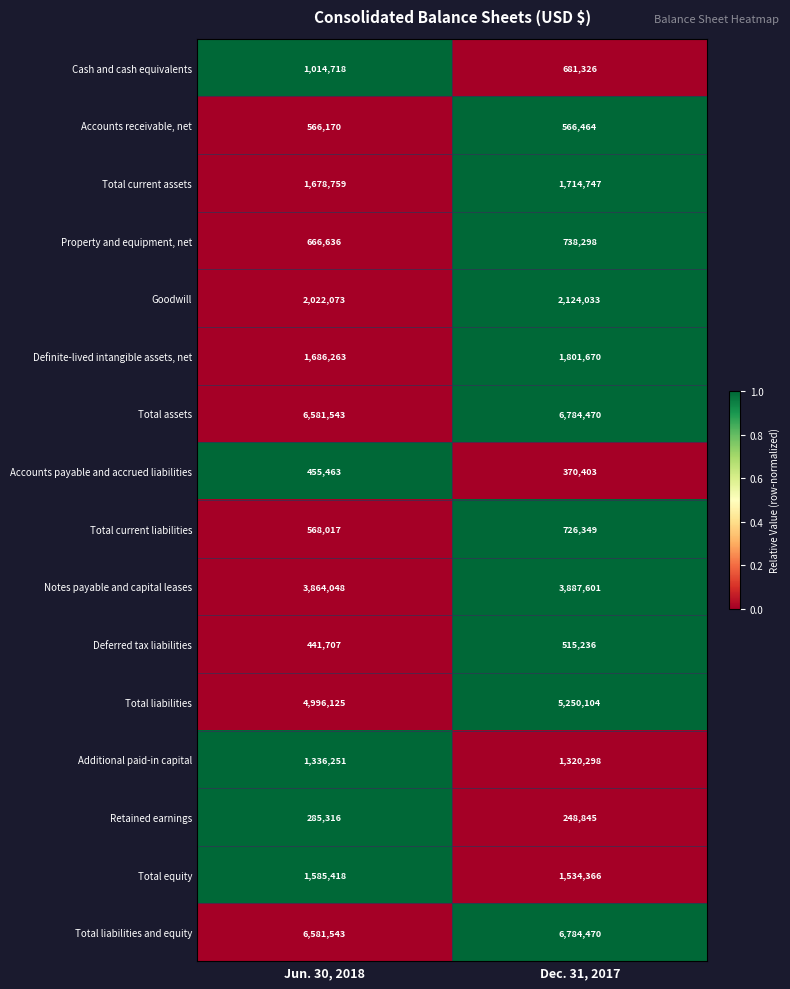

What is the maximum value shown in the chart?

6784470